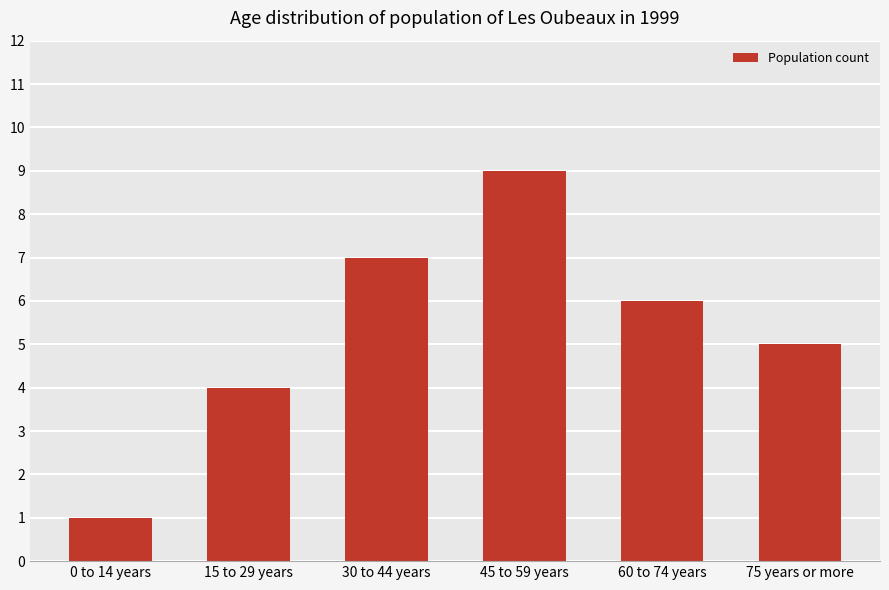

Is it true that the value at 15 to 29 years is 1?

False